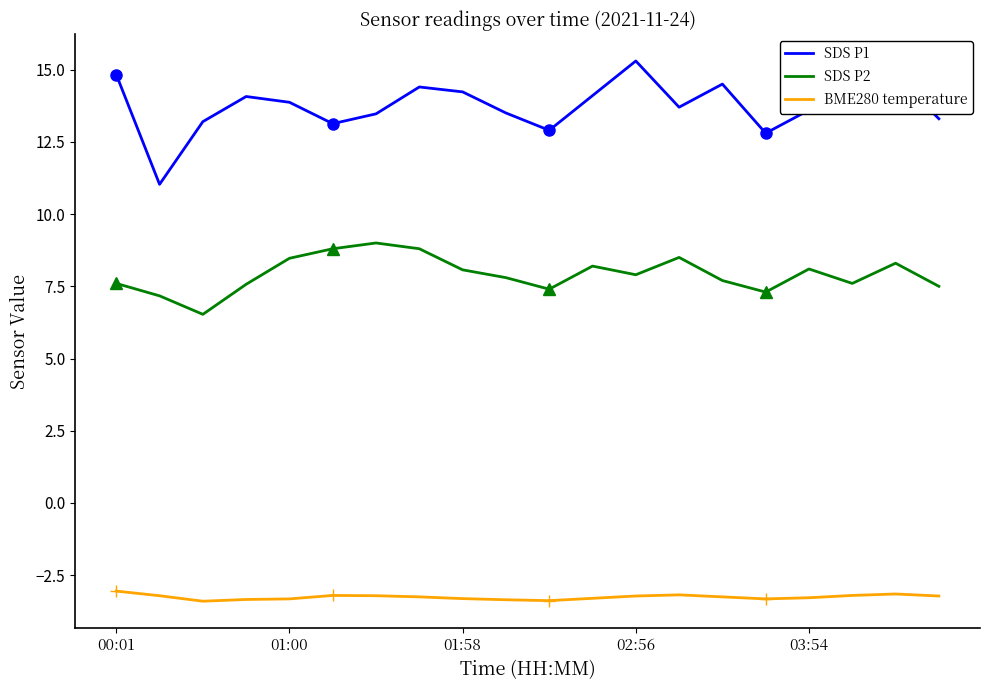

The value of SDS P2 at 6 is 9.0. True or false?

True